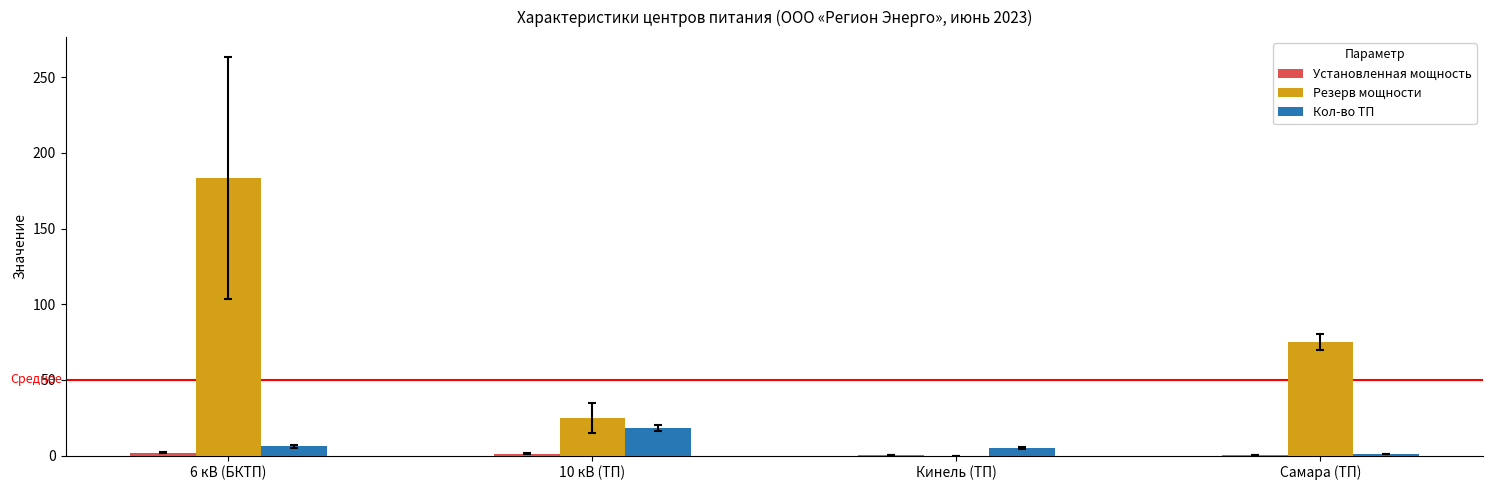

At which category is the sum across all series the highest?

6 кВ (БКТП)